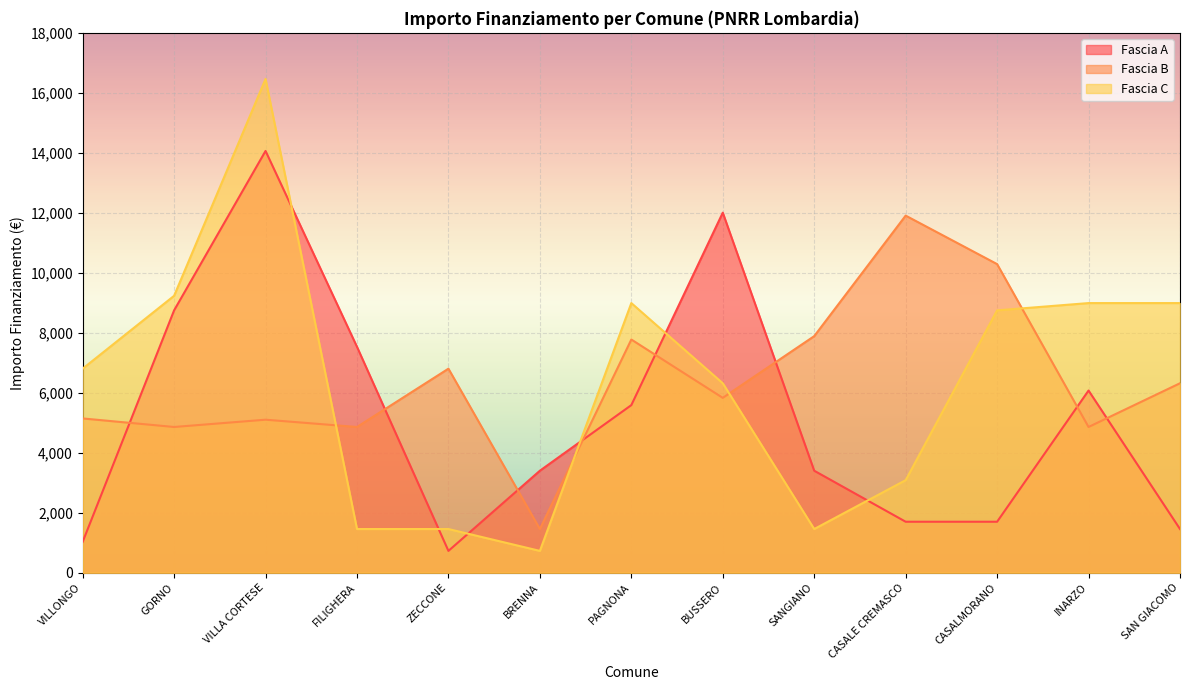

What is the minimum value shown in the chart?

729